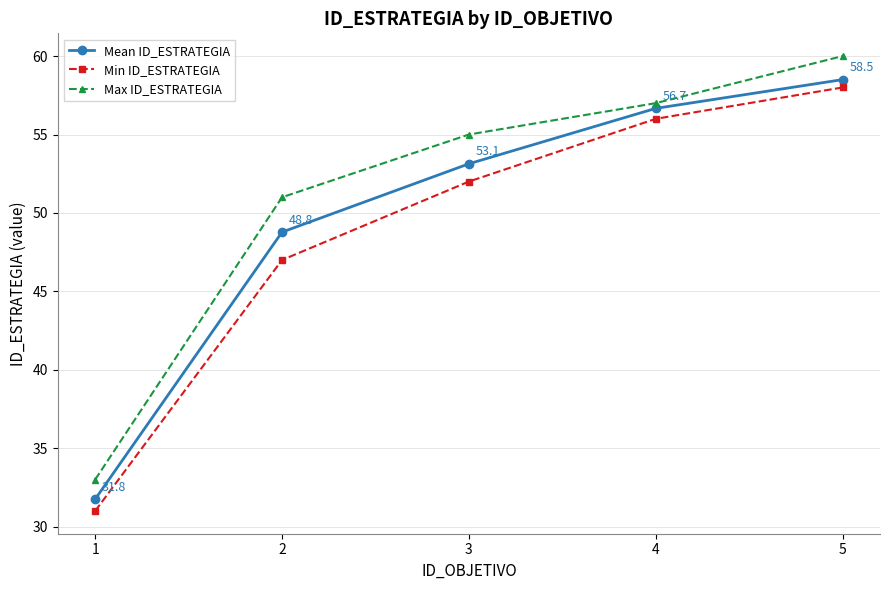

Is the value of Mean ID_ESTRATEGIA at 4 greater than the value of Min ID_ESTRATEGIA at 1?

Yes